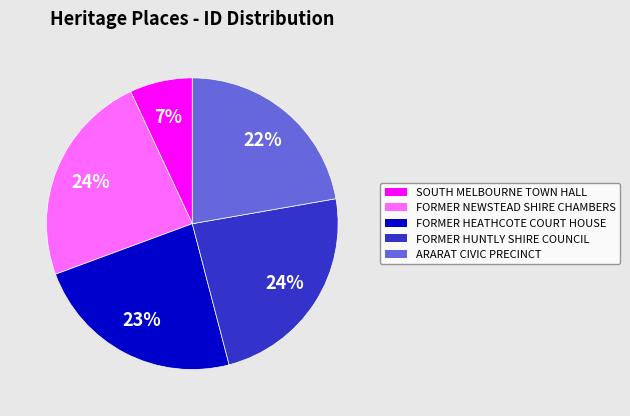

Is there any slice that represents more than half of the pie?

No